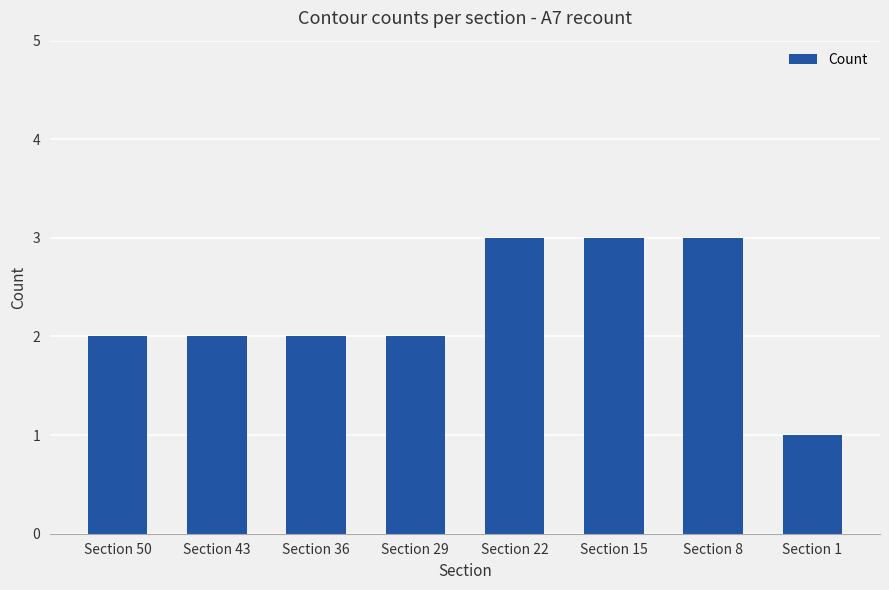

Count the number of data series in this chart.

1